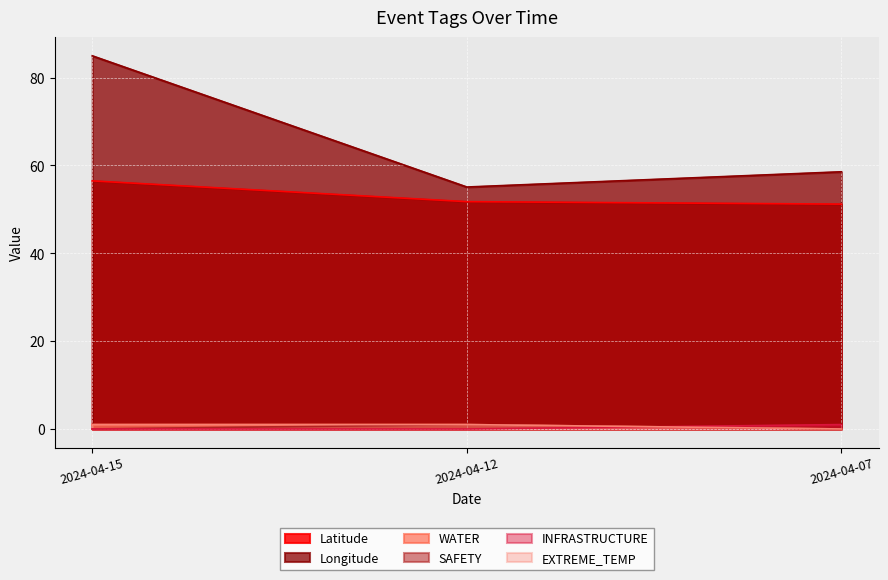

Reading right to left, list all the values displayed in this chart.

Latitude: 2024-04-07=51.2	2024-04-12=51.8	2024-04-15=56.5
Longitude: 2024-04-07=58.6	2024-04-12=55.1	2024-04-15=85.0
WATER: 2024-04-07=0.0	2024-04-12=1.0	2024-04-15=1.0
SAFETY: 2024-04-07=0.0	2024-04-12=1.0	2024-04-15=0.0
INFRASTRUCTURE: 2024-04-07=1.0	2024-04-12=0.0	2024-04-15=0.0
EXTREME_TEMP: 2024-04-07=0.0	2024-04-12=1.0	2024-04-15=1.0